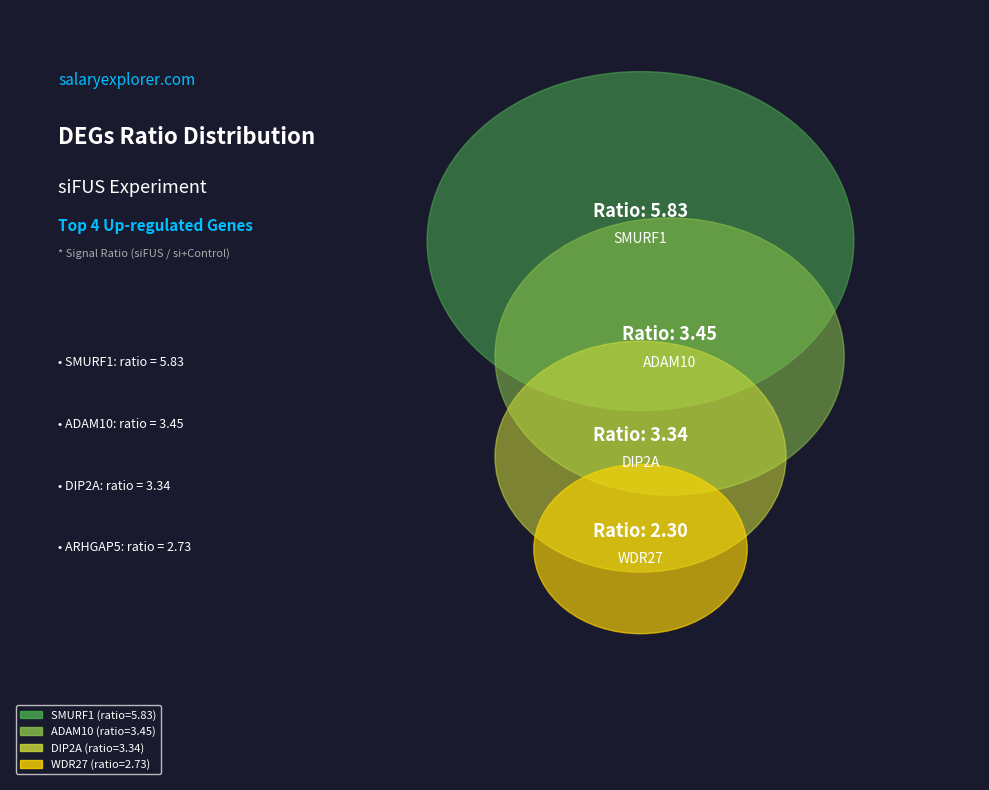

What is the largest slice in the pie chart?

SMURF1